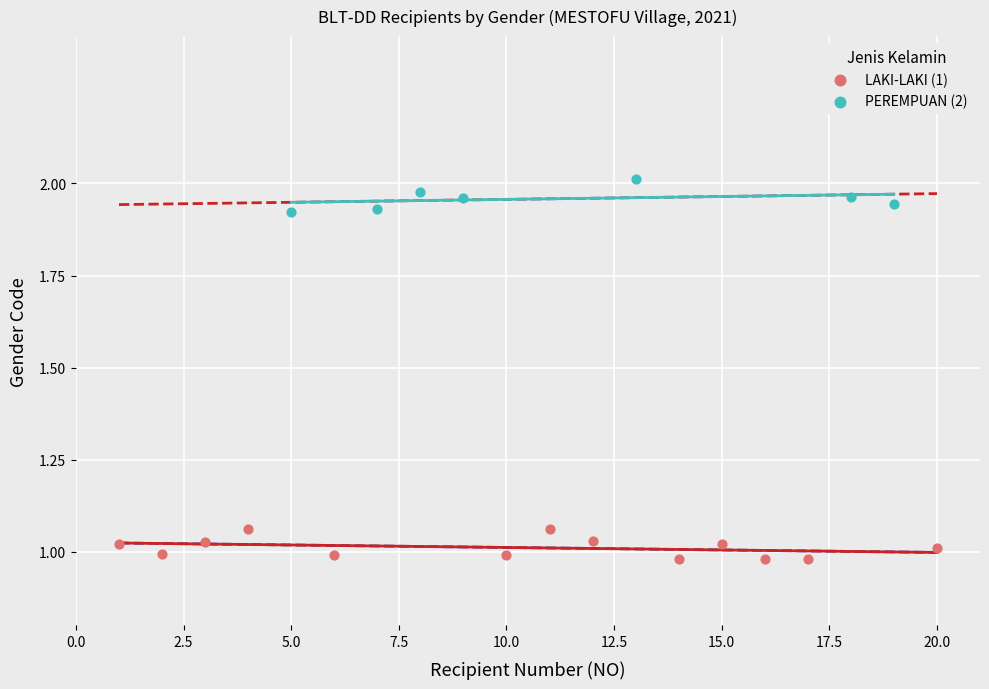

Which series contains the lowest Y value?

LAKI-LAKI (1)